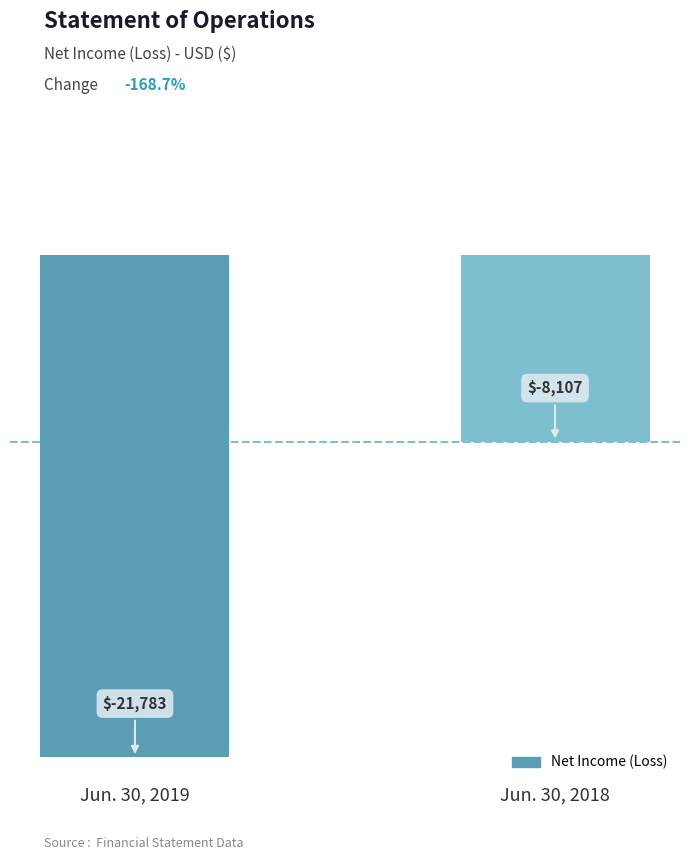

How many values are between -21783 and -8107?

2